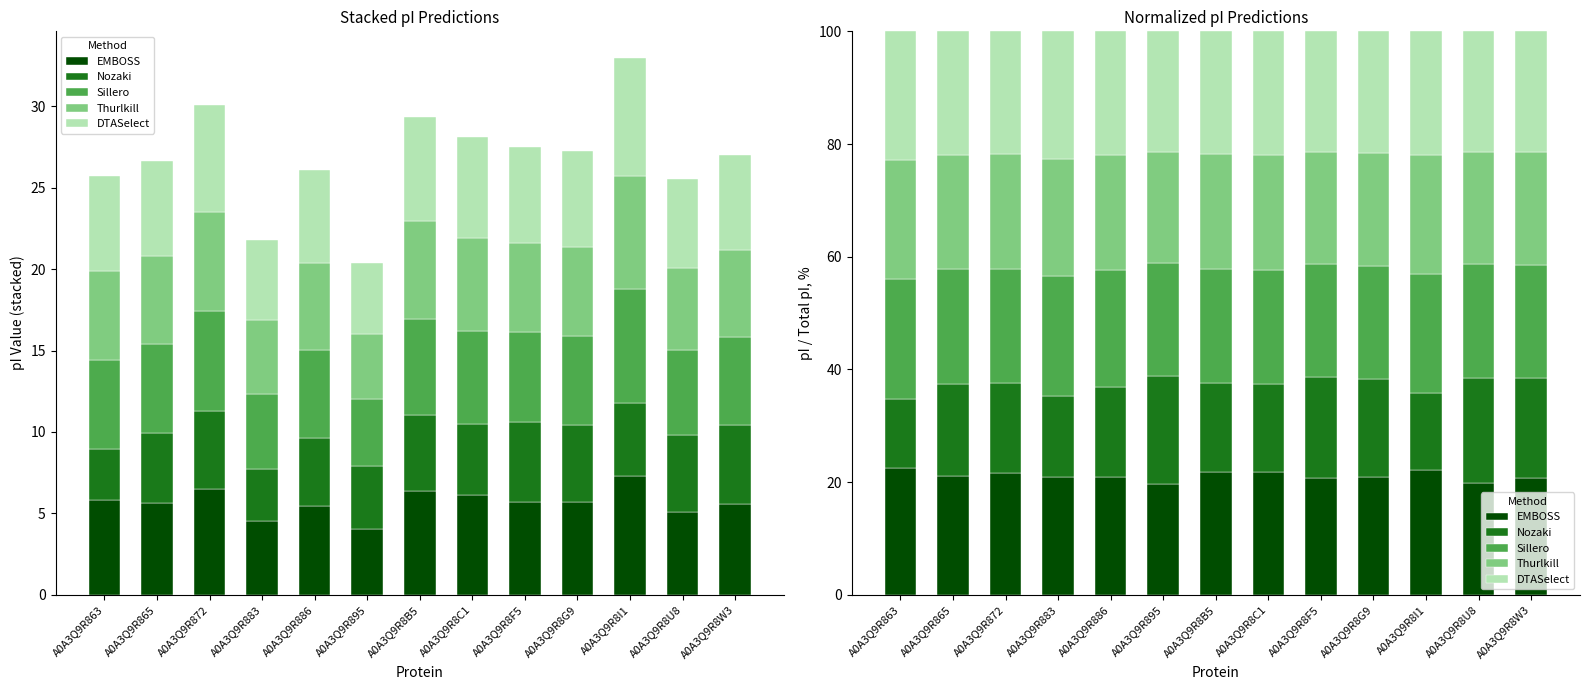

Between A0A3Q9R8C1 and A0A3Q9R8I1, which is larger?

A0A3Q9R8I1